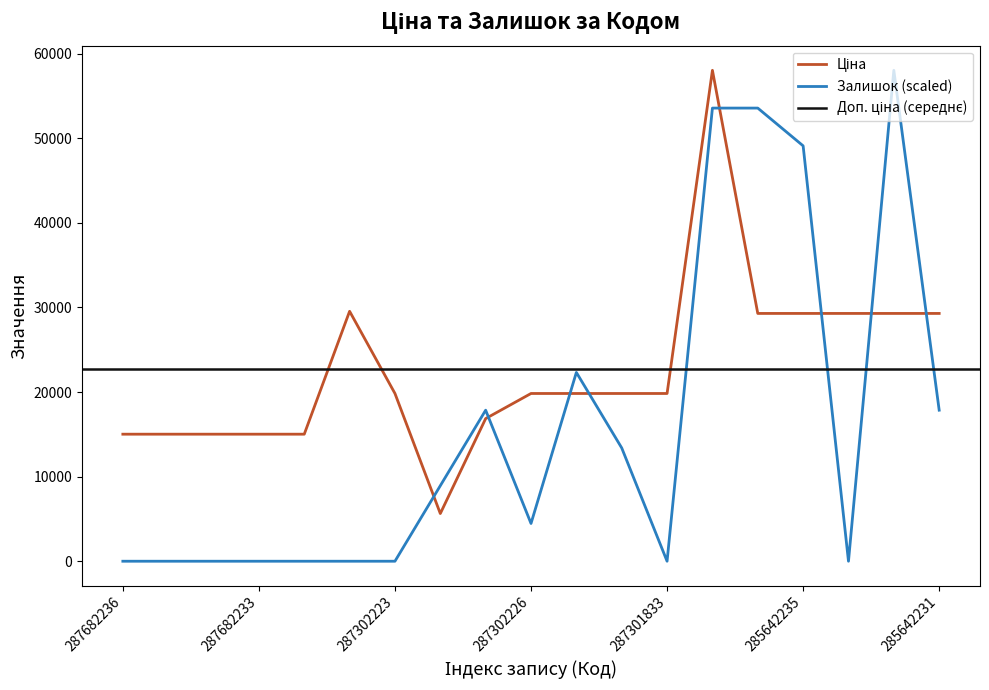

True or false: Ціна and Залишок intersect in this chart.

True